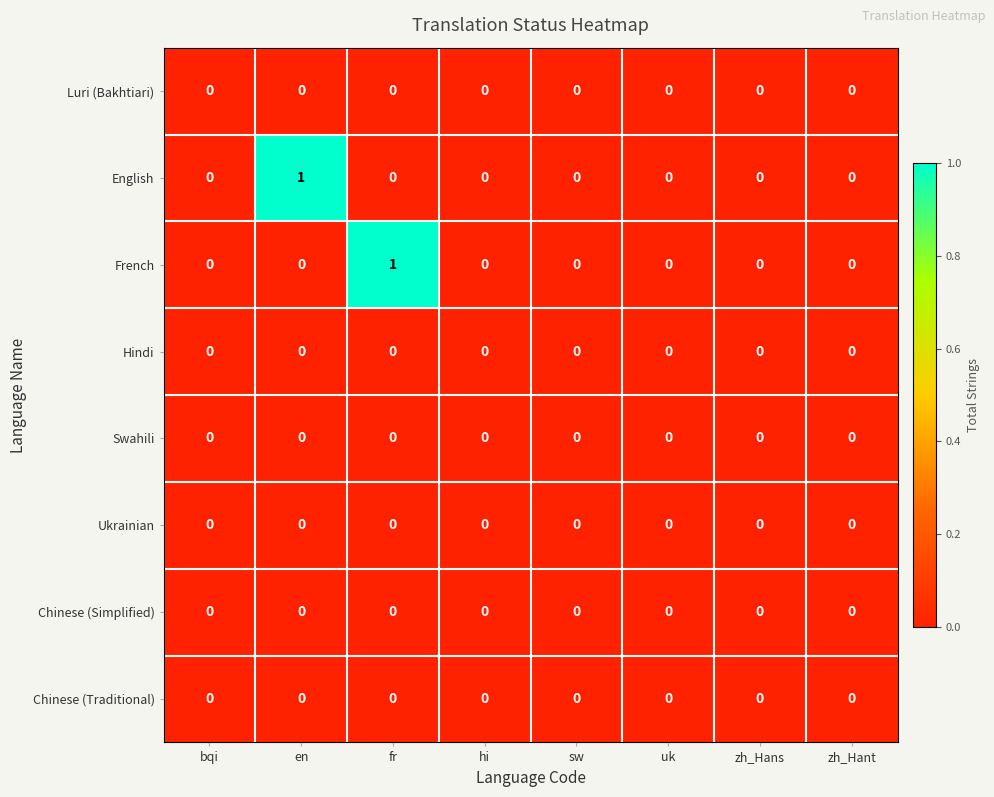

Which series changed the most between fr and sw?

French